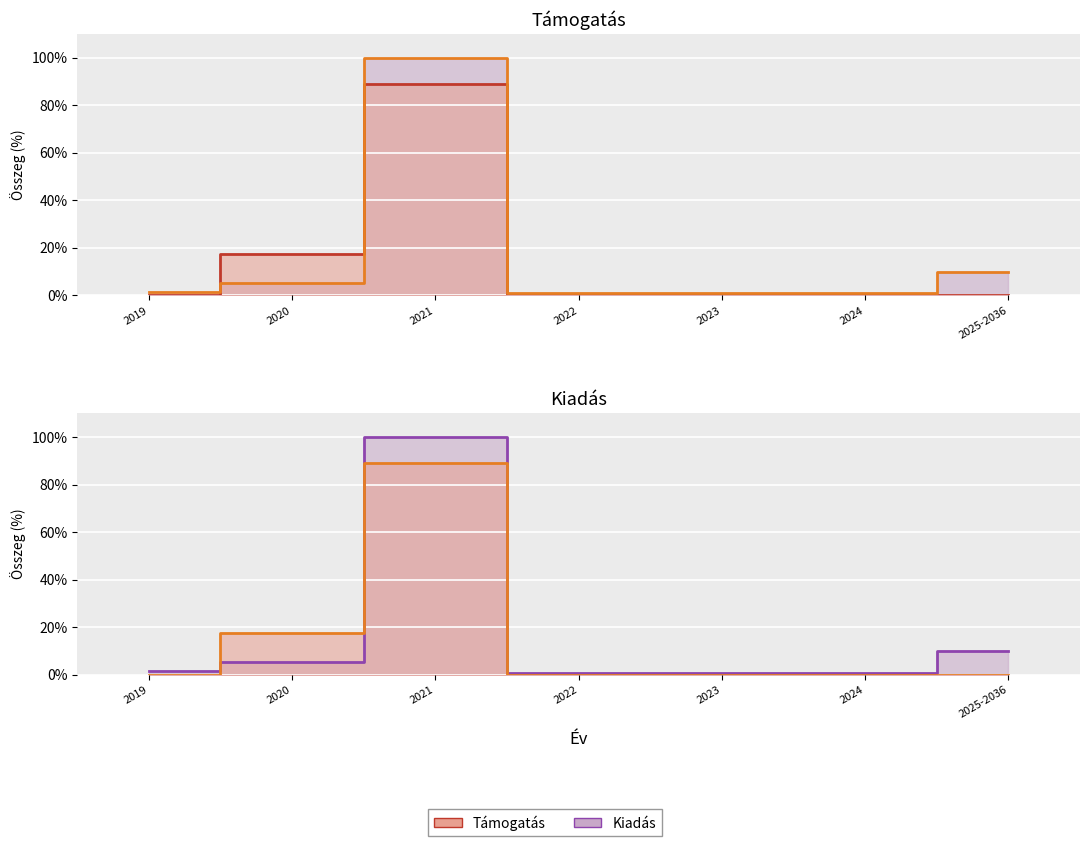

How many times do Támogatás and Kiadás cross each other?

2